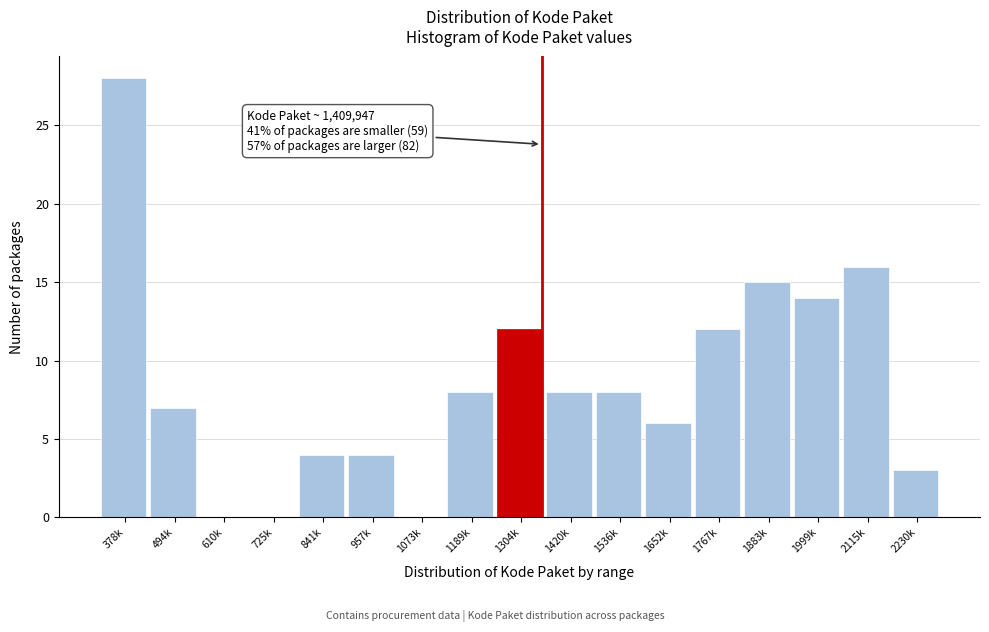

Reading left to right, what are all the values shown in this chart?

378k=28	494k=7	610k=0	725k=0	841k=4	957k=4	1073k=0	1189k=8	1304k=12	1420k=8	1536k=8	1652k=6	1767k=12	1883k=15	1999k=14	2115k=16	2230k=3